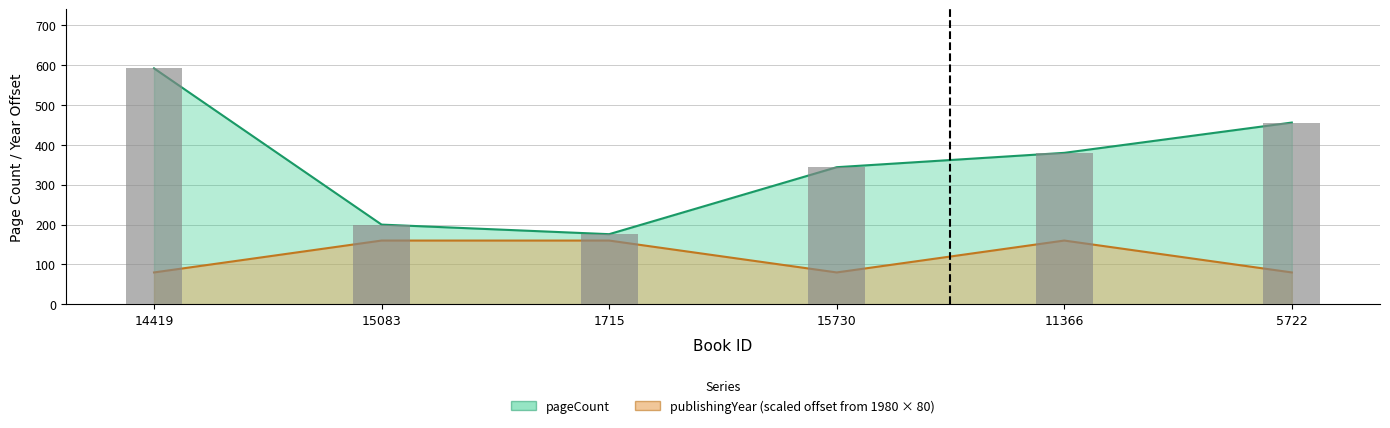

What is the label of the 2nd bar from the right?

11366